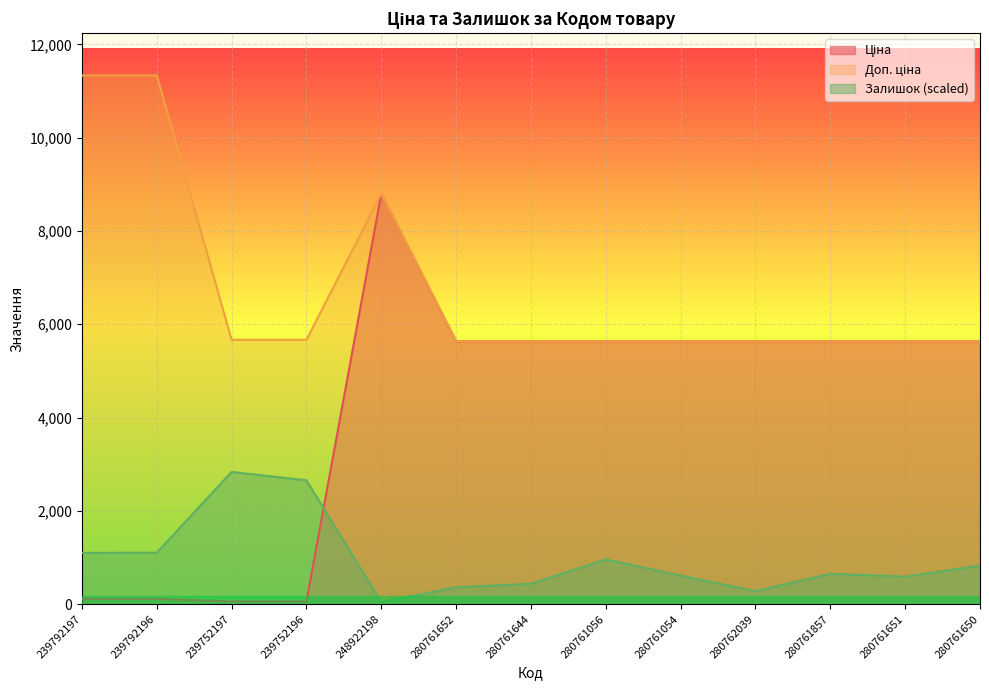

Reading left to right, extract all data points from this chart.

Ціна: 113.3	113.3	56.7	56.7	8797.6	5636.0	5636.0	5636.0	5636.0	5636.0	5636.0	5636.0	5636.0
Доп. ціна: 11334.0	11334.0	5667.0	5667.0	8797.6	5636.0	5636.0	5636.0	5636.0	5636.0	5636.0	5636.0	5636.0
Залишок: 1099.2	1103.0	2833.5	2654.7	41.8	361.3	437.4	958.4	612.3	277.6	650.4	589.5	825.3